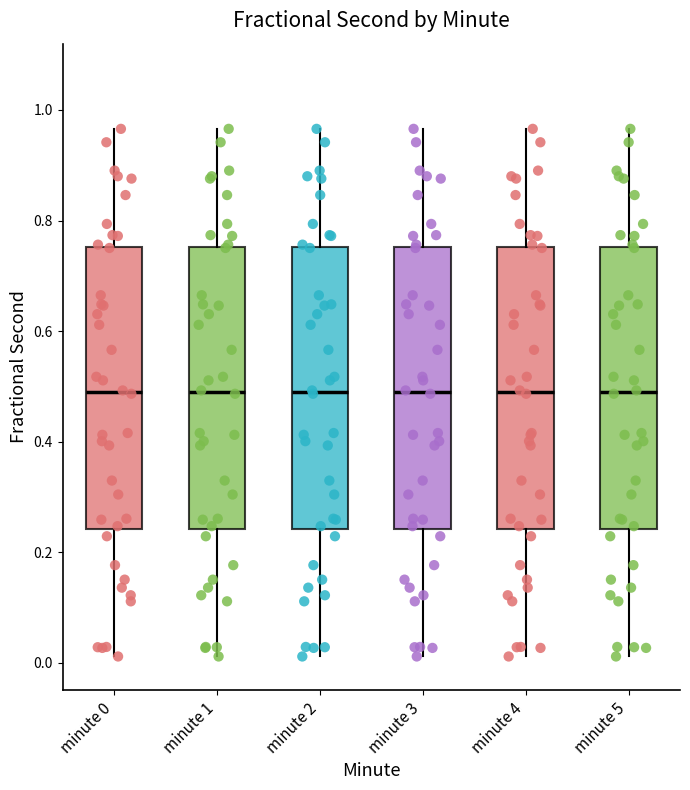

Reading left to right, read every box against the y-axis: the position of its median line, the range the box covers, and the ends of its whiskers. The values are not printed on the chart, so give them approximately, as read against the axis.

minute 0: median 0.48, box 0.24 to 0.76, whiskers 0.02 to 0.96
minute 1: median 0.48, box 0.24 to 0.76, whiskers 0.02 to 0.96
minute 2: median 0.48, box 0.24 to 0.76, whiskers 0.02 to 0.96
minute 3: median 0.48, box 0.24 to 0.76, whiskers 0.02 to 0.96
minute 4: median 0.48, box 0.24 to 0.76, whiskers 0.02 to 0.96
minute 5: median 0.48, box 0.24 to 0.76, whiskers 0.02 to 0.96